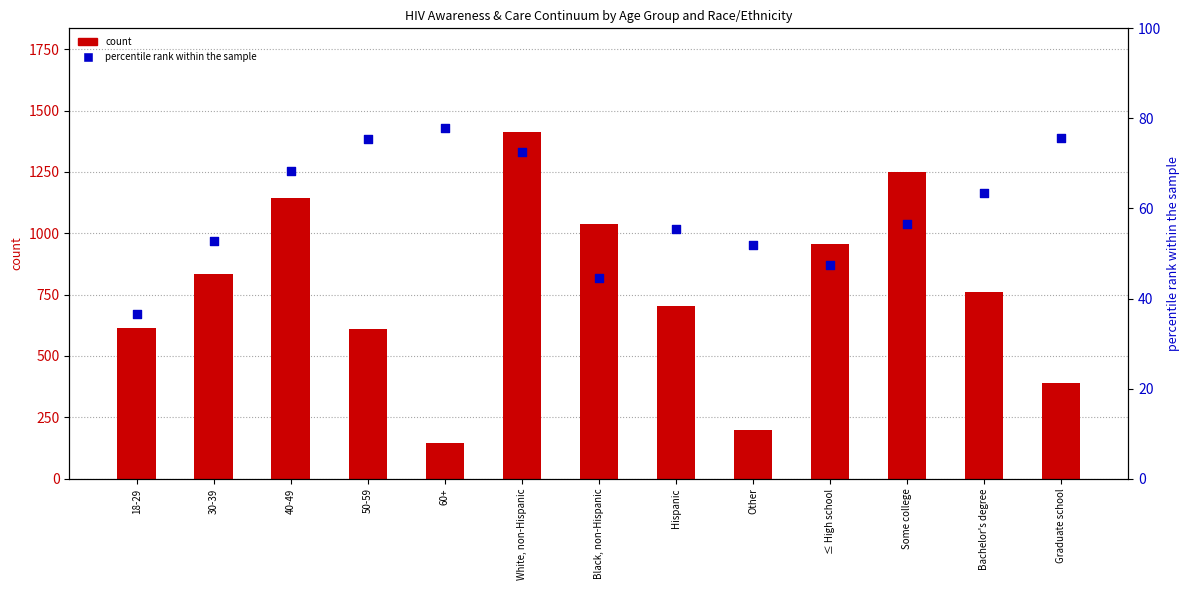

Which series has the widest spread of Y values?

count